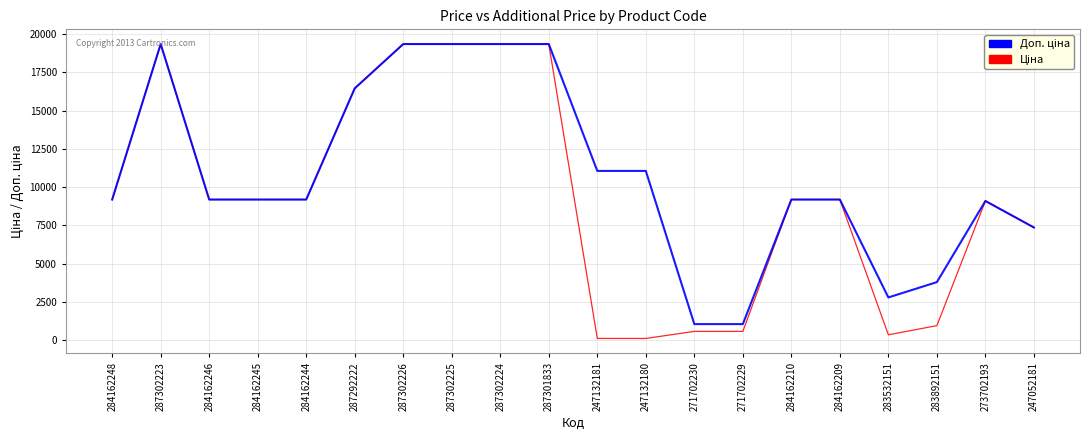

What is the maximum value shown in the chart?

19343.1